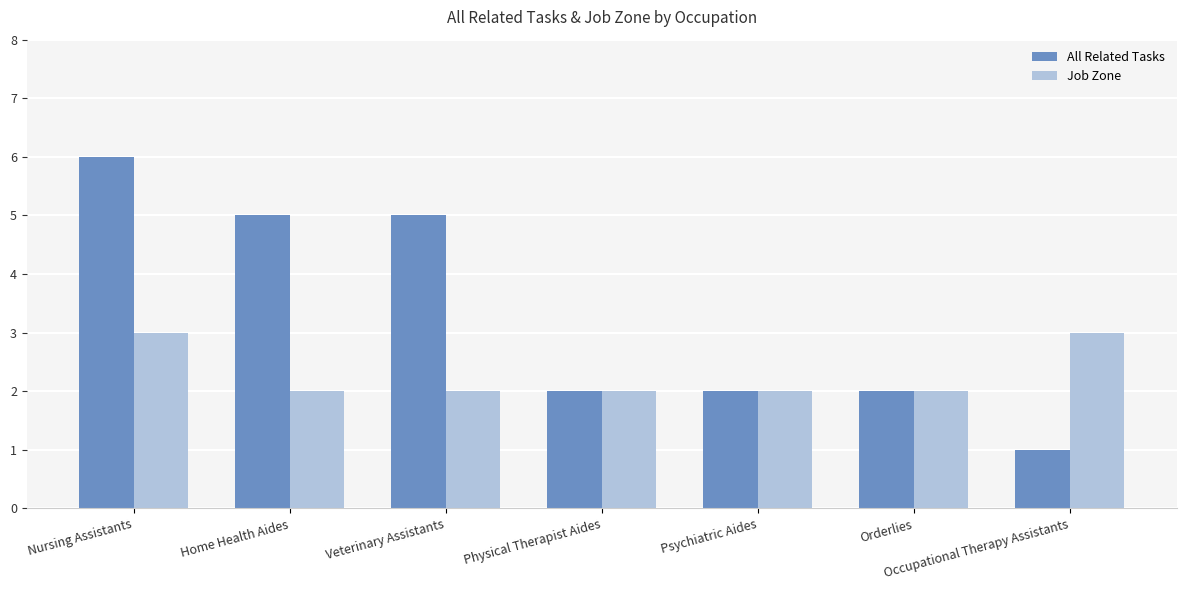

Are the bars grouped side by side (vs. stacked)?

Yes